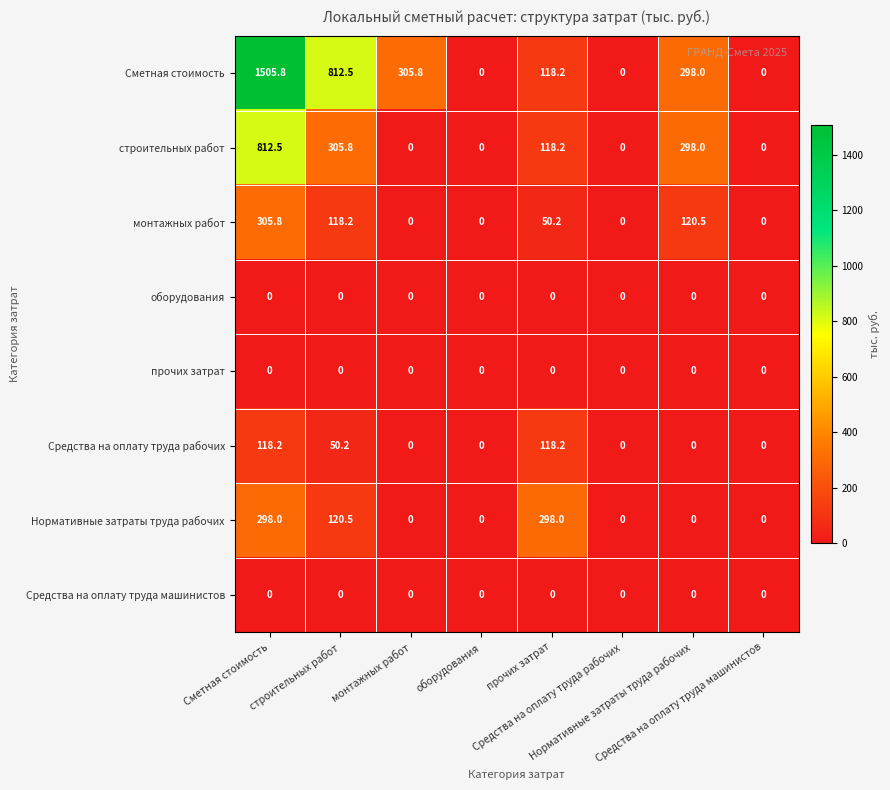

What is the greatest value displayed?

1505.8